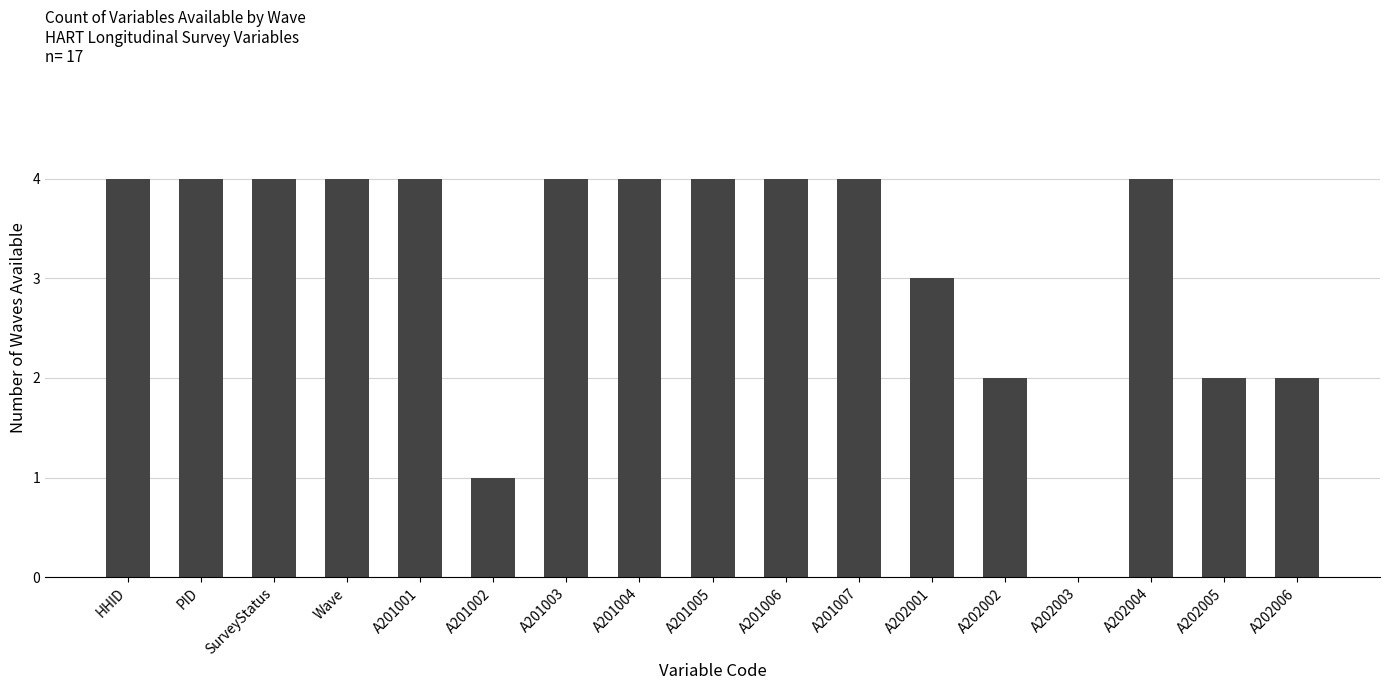

Count the number of categories in the chart.

17